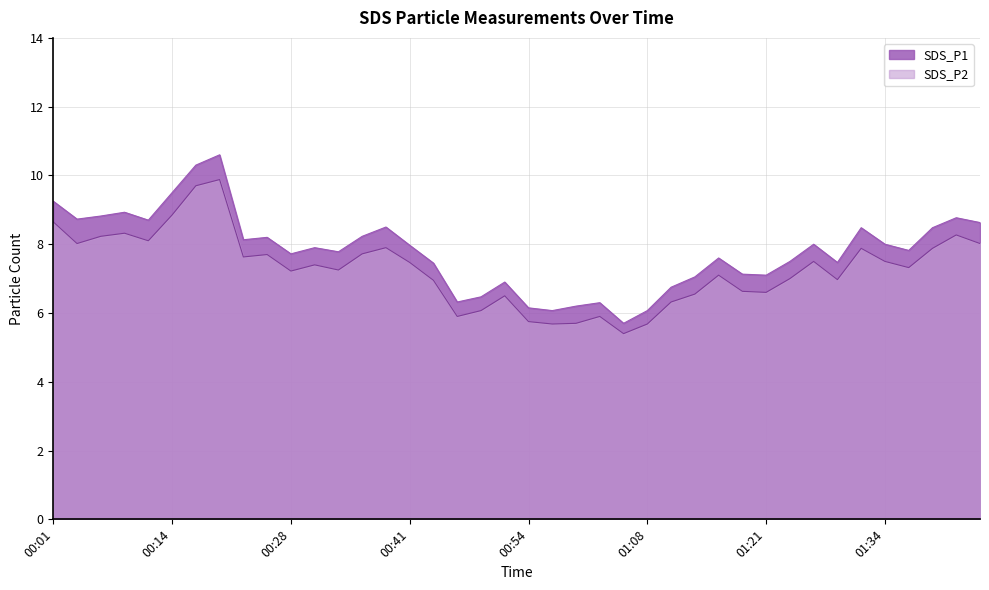

Does the chart have visible grid lines?

Yes